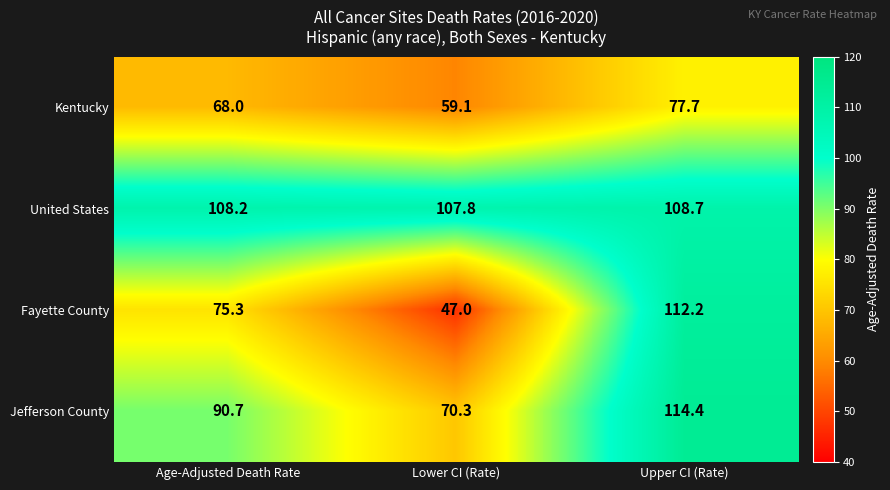

What is the greatest value displayed?

114.4